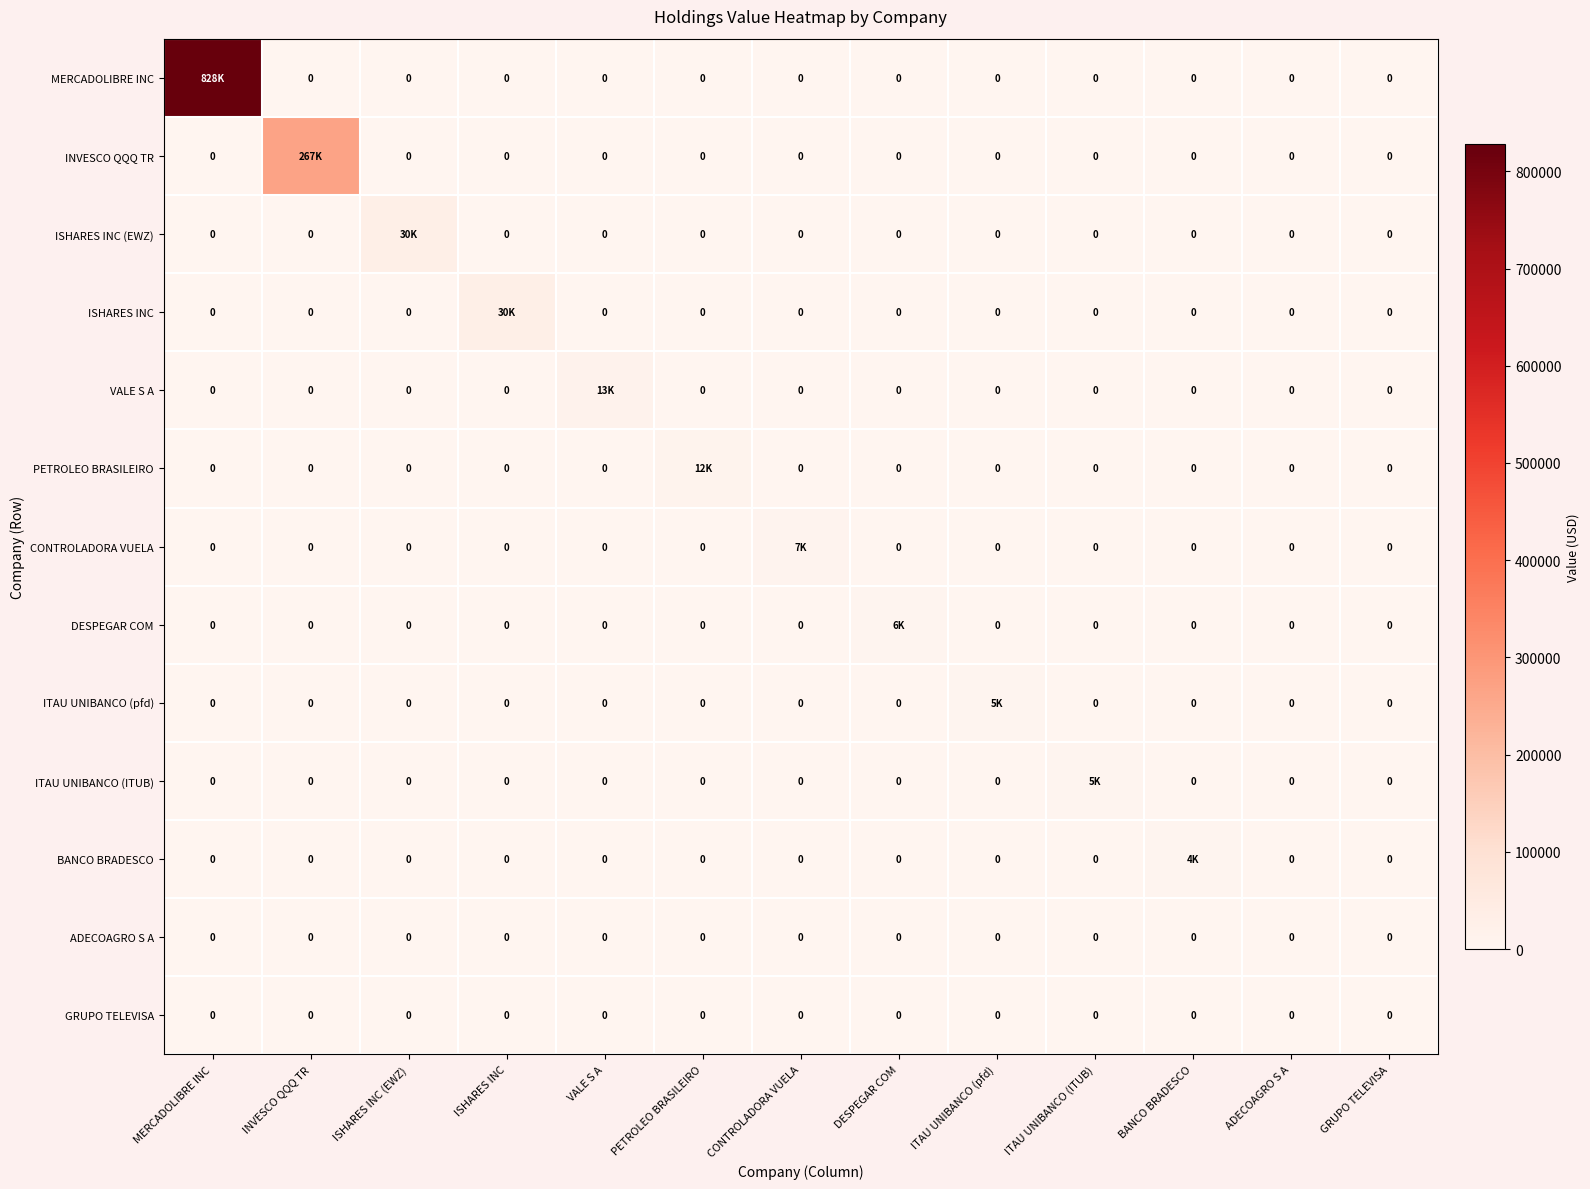

The GRUPO TELEVISA series shows 0 at BANCO BRADESCO. True or false?

True